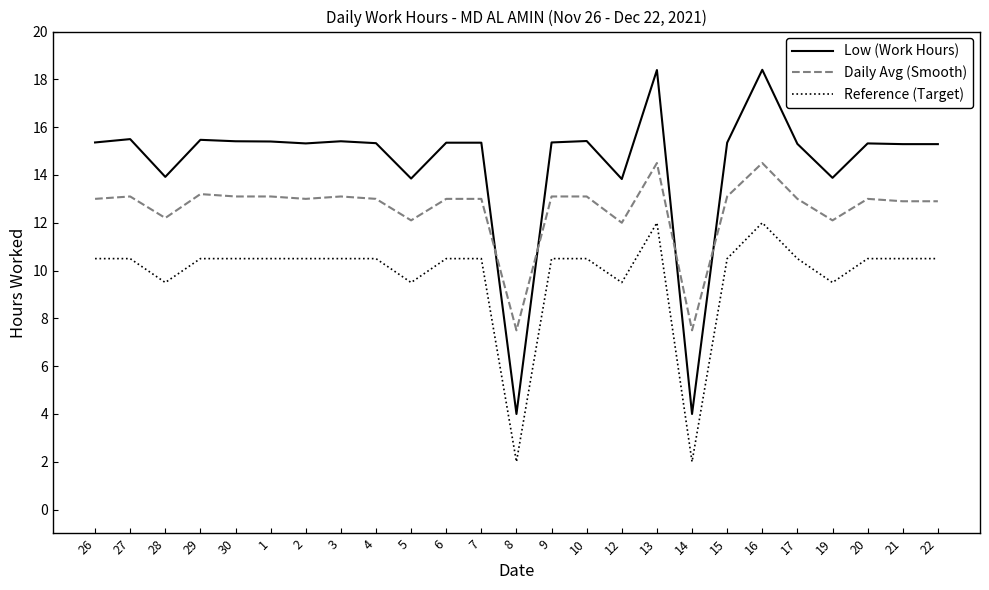

What is the difference between the second highest and minimum values in the Low (Work Hours) series?

14.4